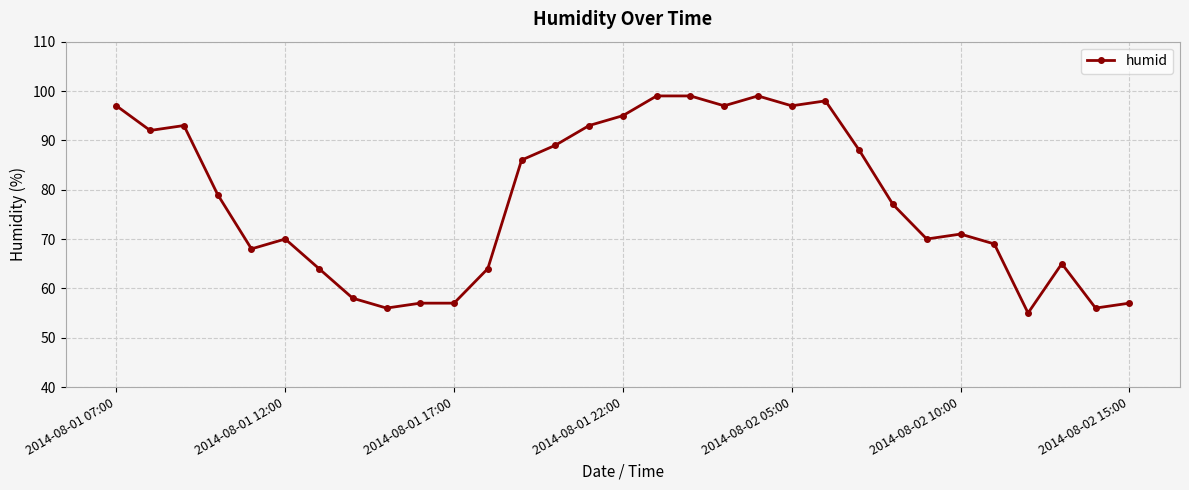

How many data points are less than 77?

15